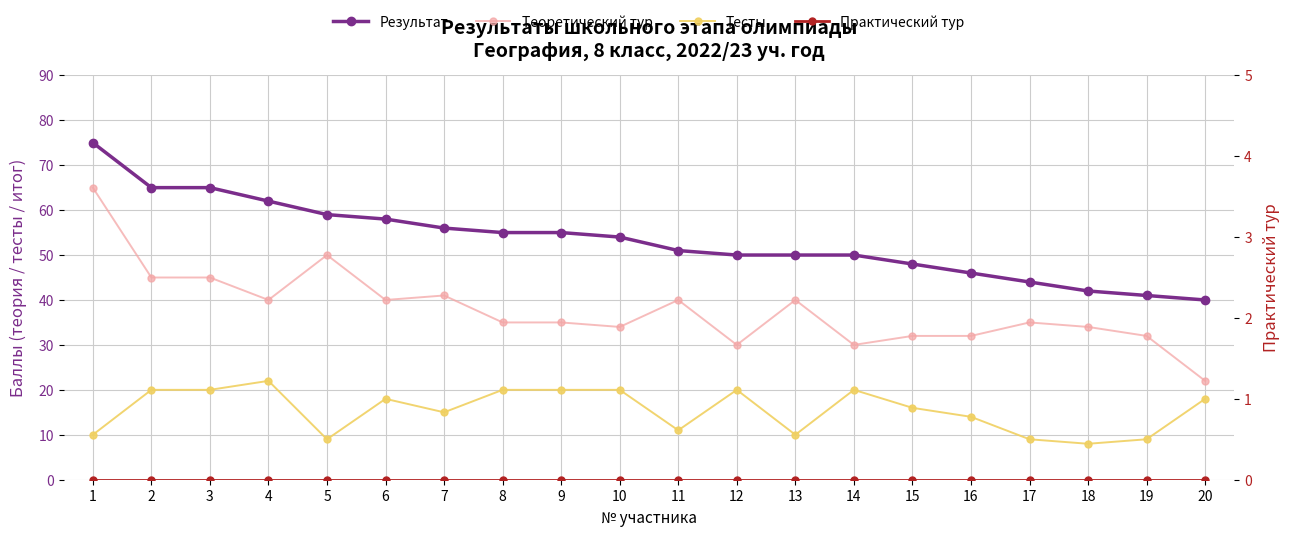

How many series are shown in this chart?

4